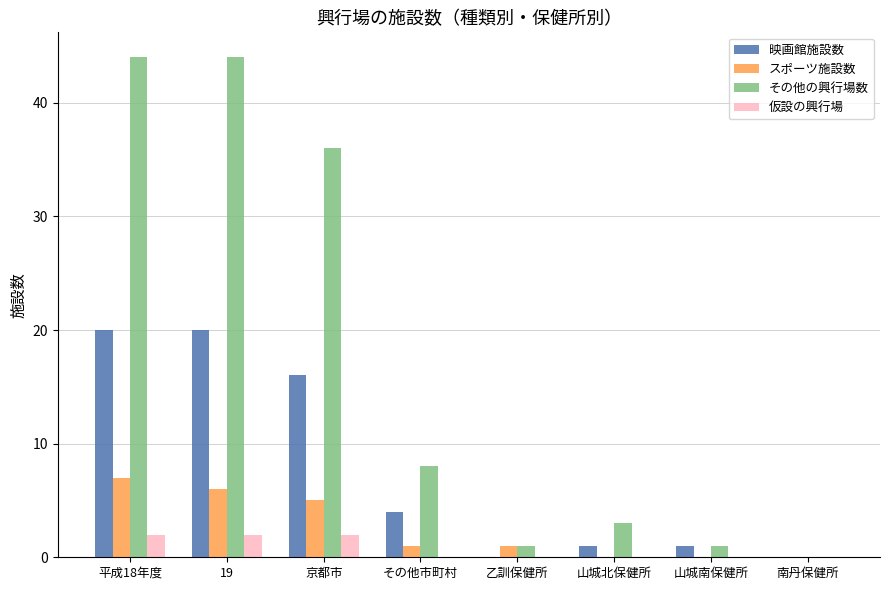

Count the number of data series in this chart.

4